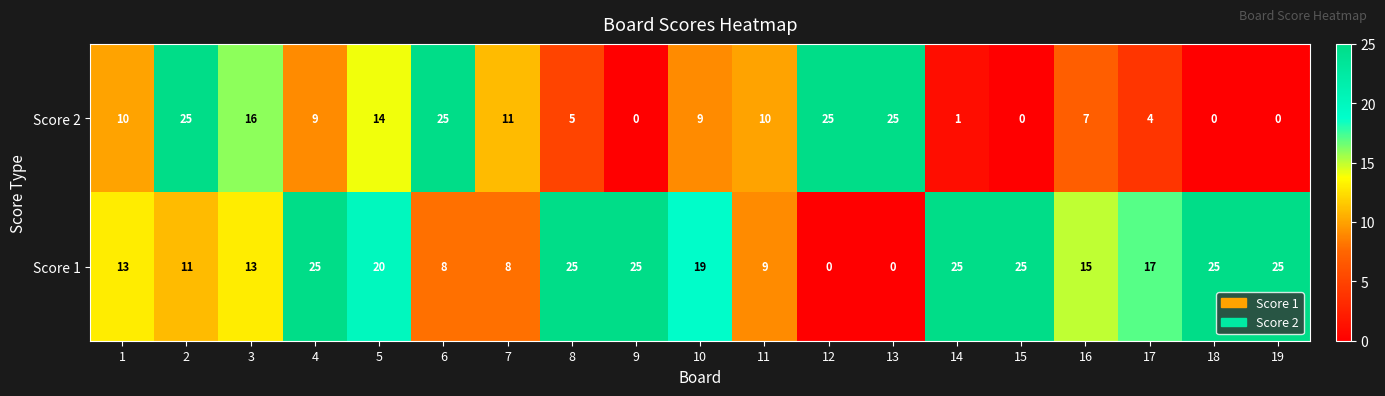

Is it true that Score 2 equals 10 at 16?

False